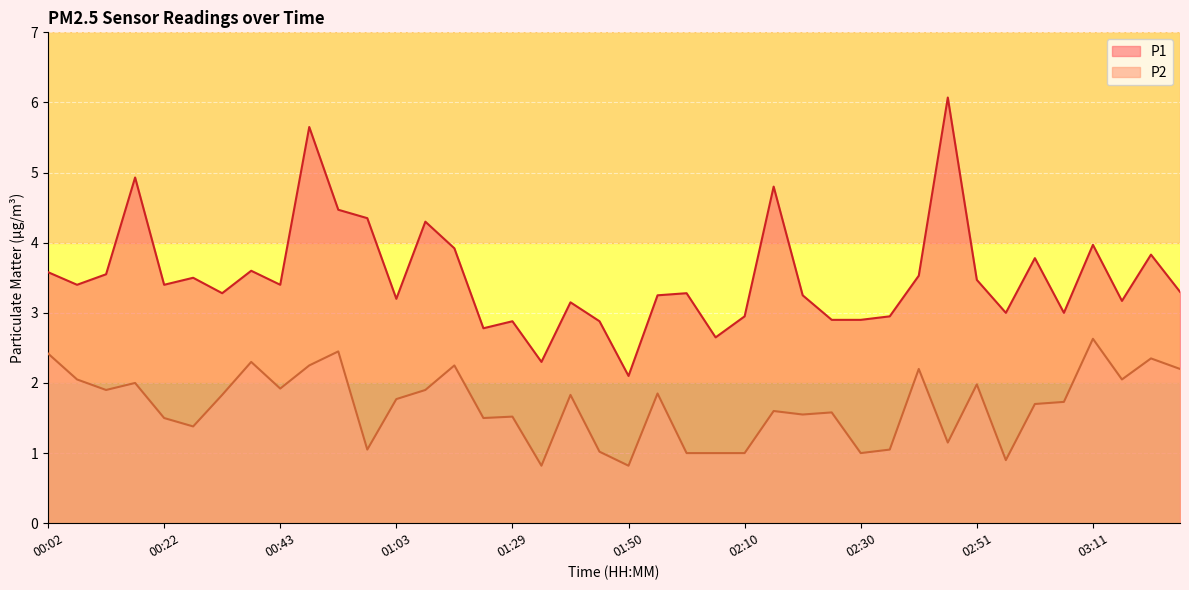

Does the chart display data point markers on the line(s)?

No